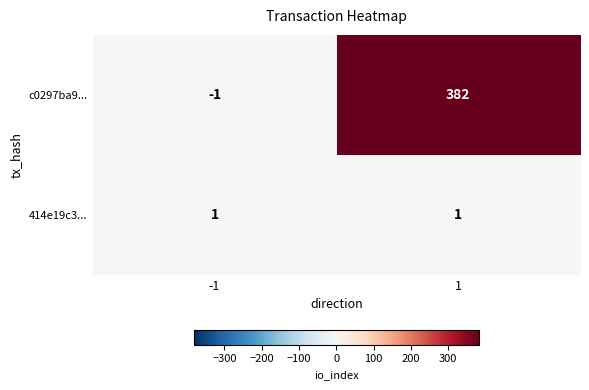

At how many categories does at least one series exceed 364?

1